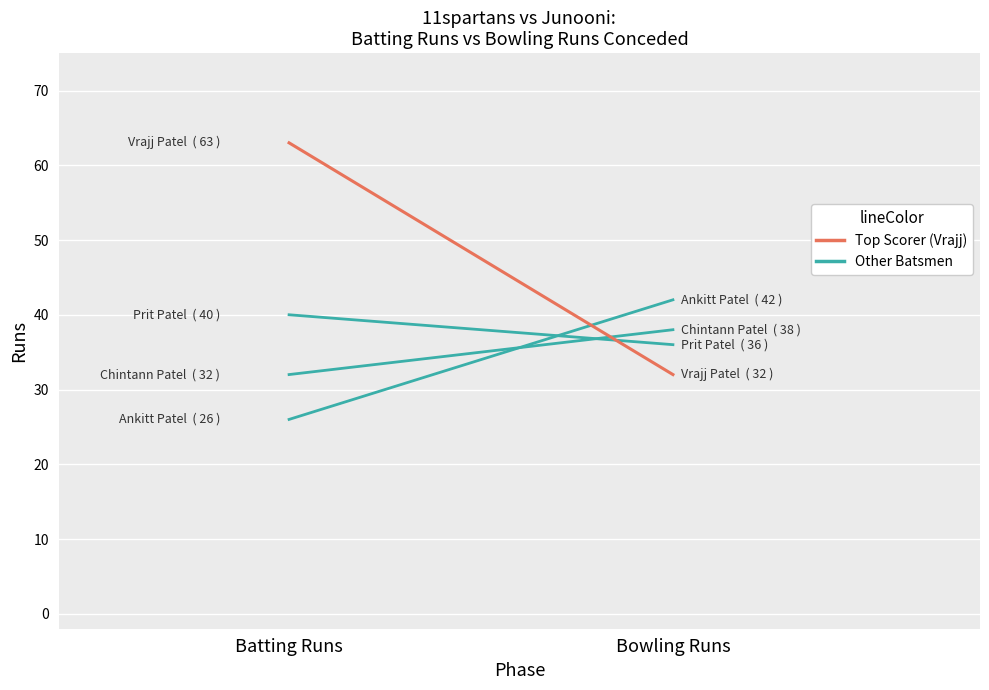

What position from the left is Batting Runs?

1